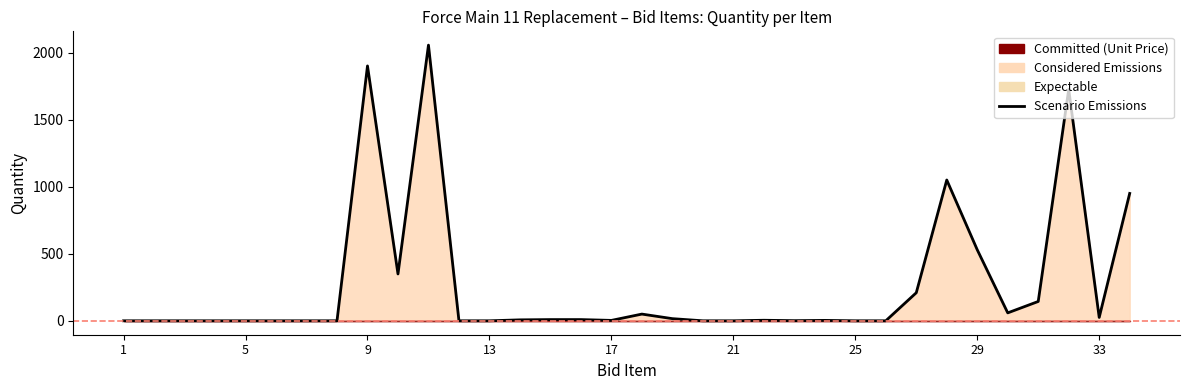

Read the value at 5.

1